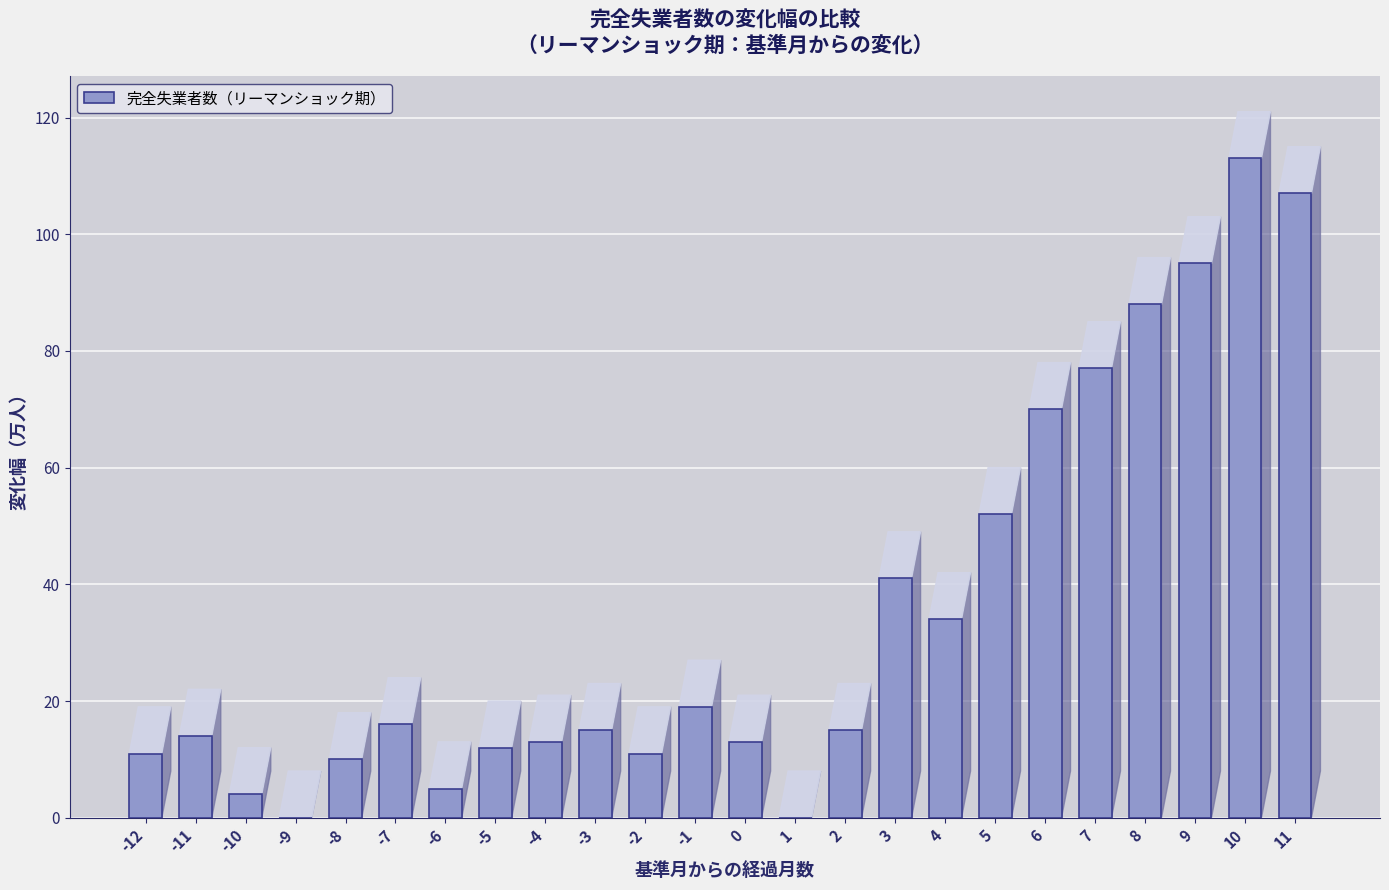

Reading right to left, list all the values displayed in this chart.

107	113	95	88	77	70	52	34	41	15	0	13	19	11	15	13	12	5	16	10	0	4	14	11